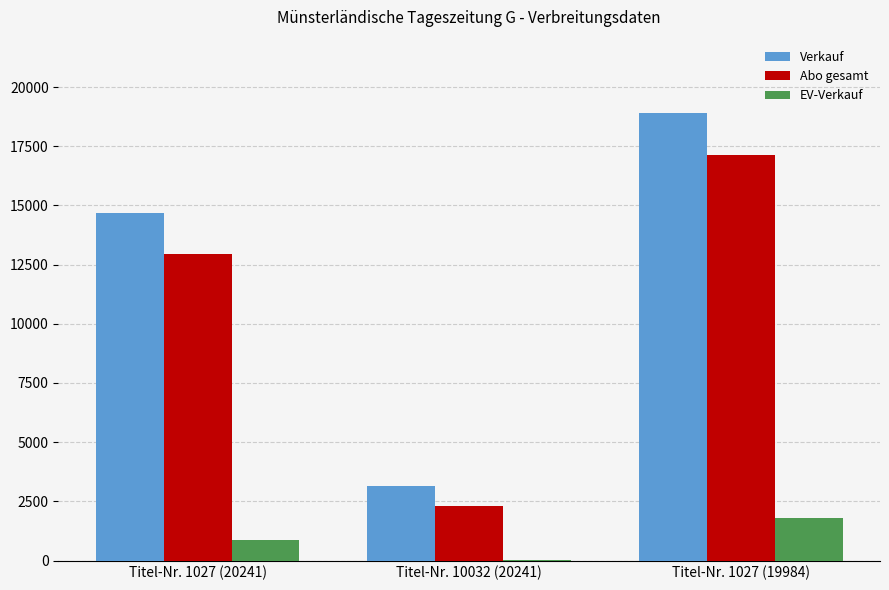

Which series changed the most between Titel-Nr. 1027 (20241) and Titel-Nr. 1027 (19984)?

Verkauf